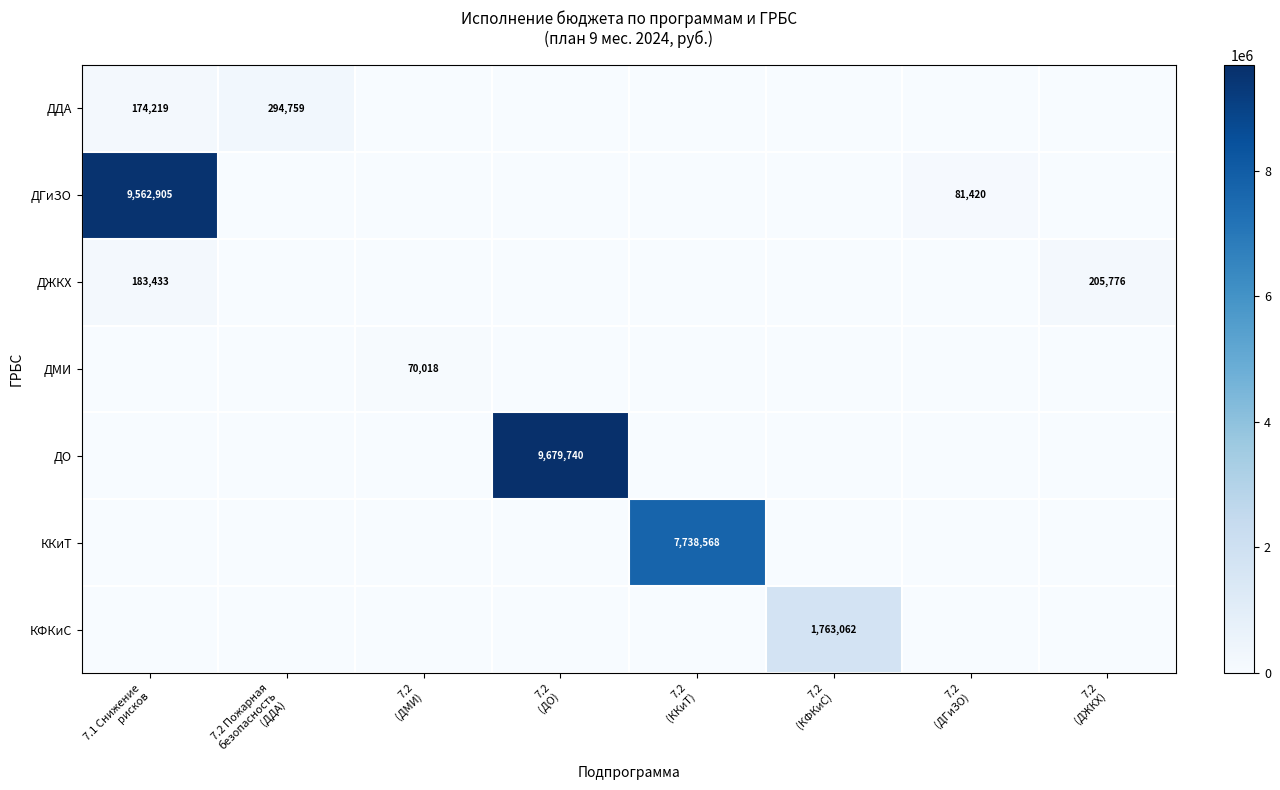

Is it true that ДДА equals 0.0 at 7.2 (ДГиЗО)?

True